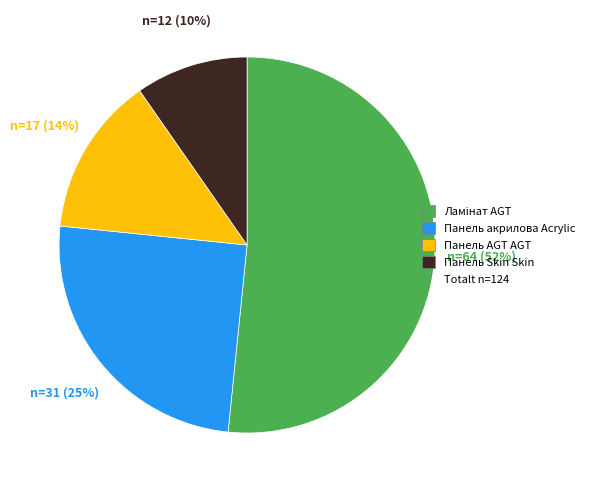

Is there any slice that represents more than half of the pie?

Yes